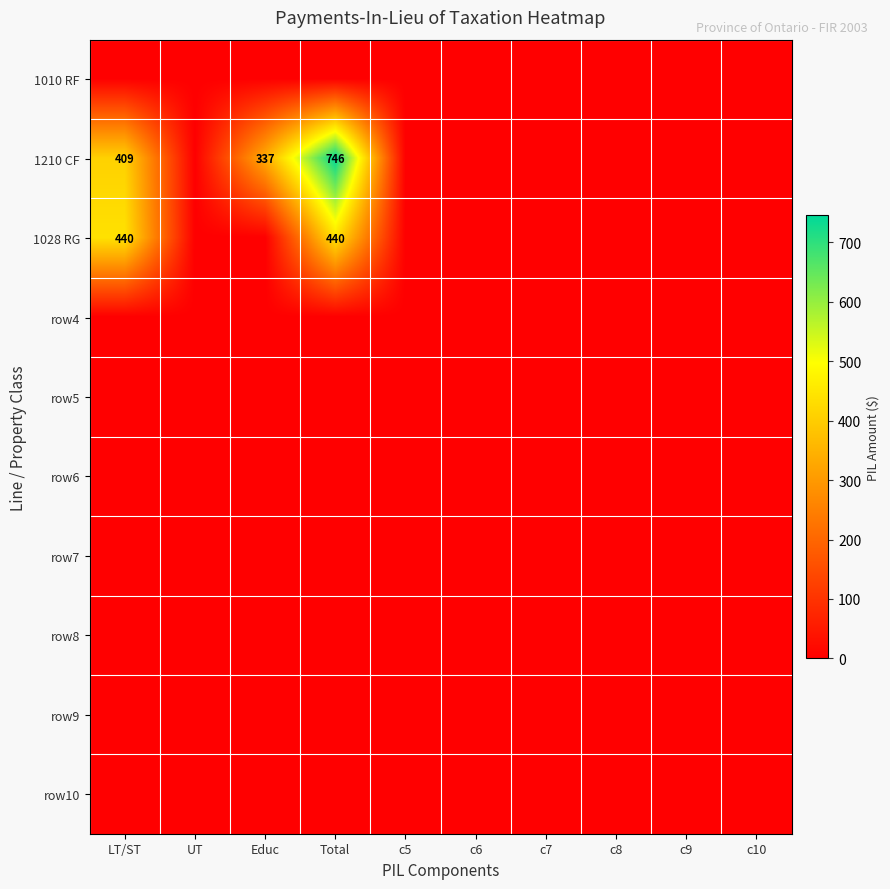

Is the value of row10 at c8 greater than the value of row9 at c9?

No